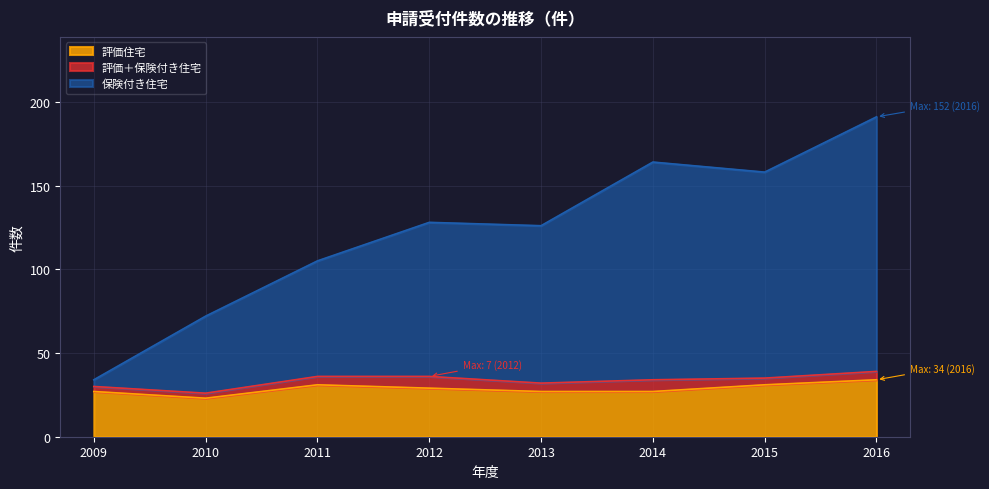

How many values in the 評価住宅 series are below 29?

4